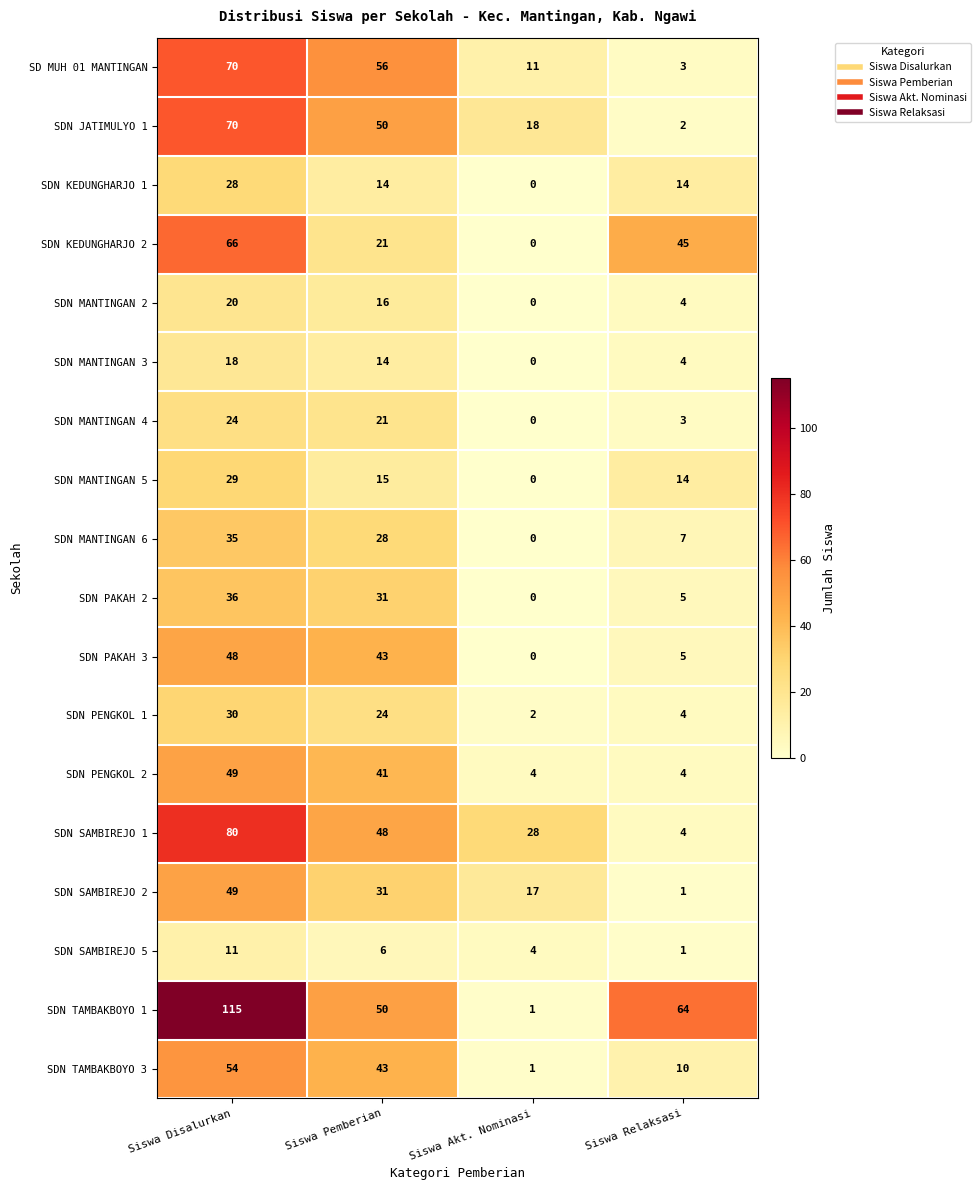

What is the difference between the maximum and minimum values in the SDN JATIMULYO 1 series?

68